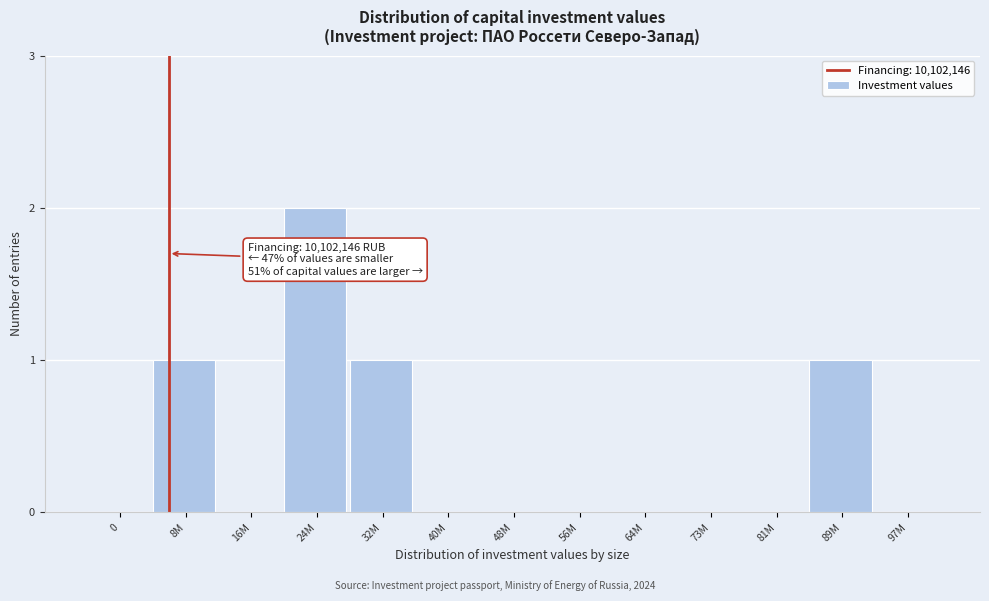

Reading left to right, what are all the values shown in this chart?

0=0	8M=1	16M=0	24M=2	32M=1	40M=0	48M=0	56M=0	64M=0	73M=0	81M=0	89M=1	97M=0